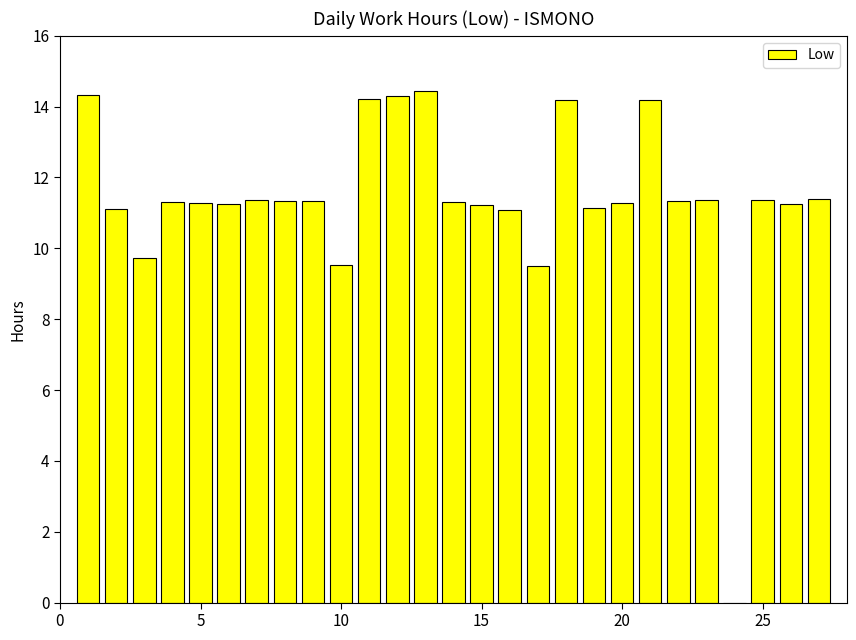

What is the maximum value shown in the chart?

14.4